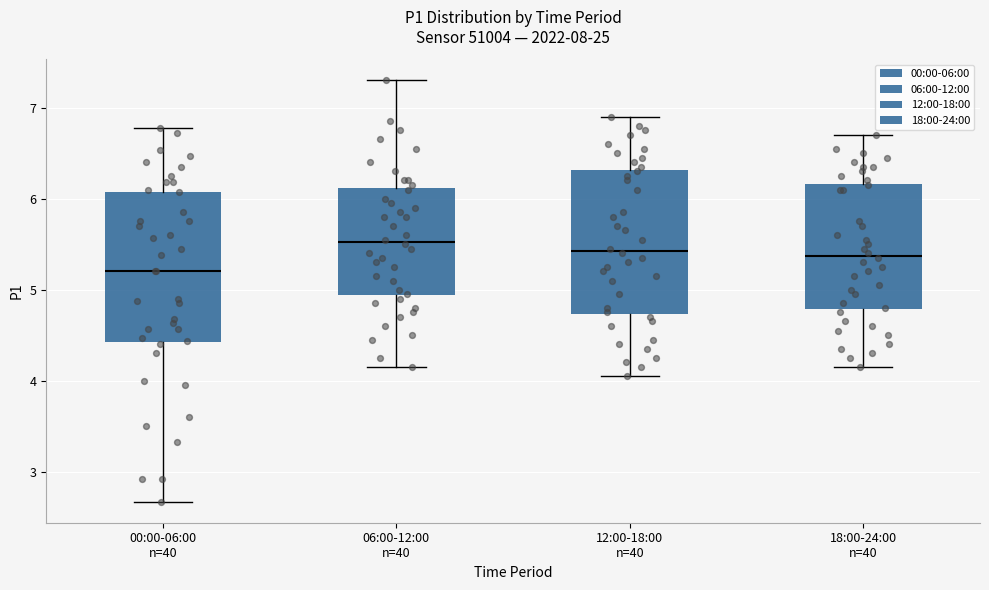

Reading left to right, transcribe this box plot: for each box, give where its median line is, the range the box spans, and where its two whiskers end, as read against the y-axis. The values are not printed on the chart, so give them approximately, as read against the axis.

00:00-06:00 n=40: median 5.2, box 4.4 to 6.1, whiskers 2.7 to 6.8
06:00-12:00 n=40: median 5.5, box 4.9 to 6.1, whiskers 4.2 to 7.3
12:00-18:00 n=40: median 5.4, box 4.7 to 6.3, whiskers 4.1 to 6.9
18:00-24:00 n=40: median 5.4, box 4.8 to 6.2, whiskers 4.2 to 6.7